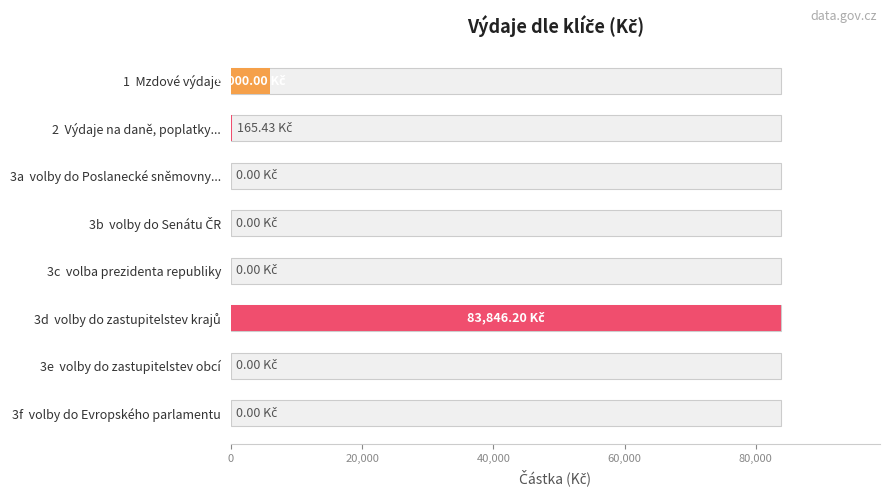

What is the value of the 2nd bar from the left?

165.4